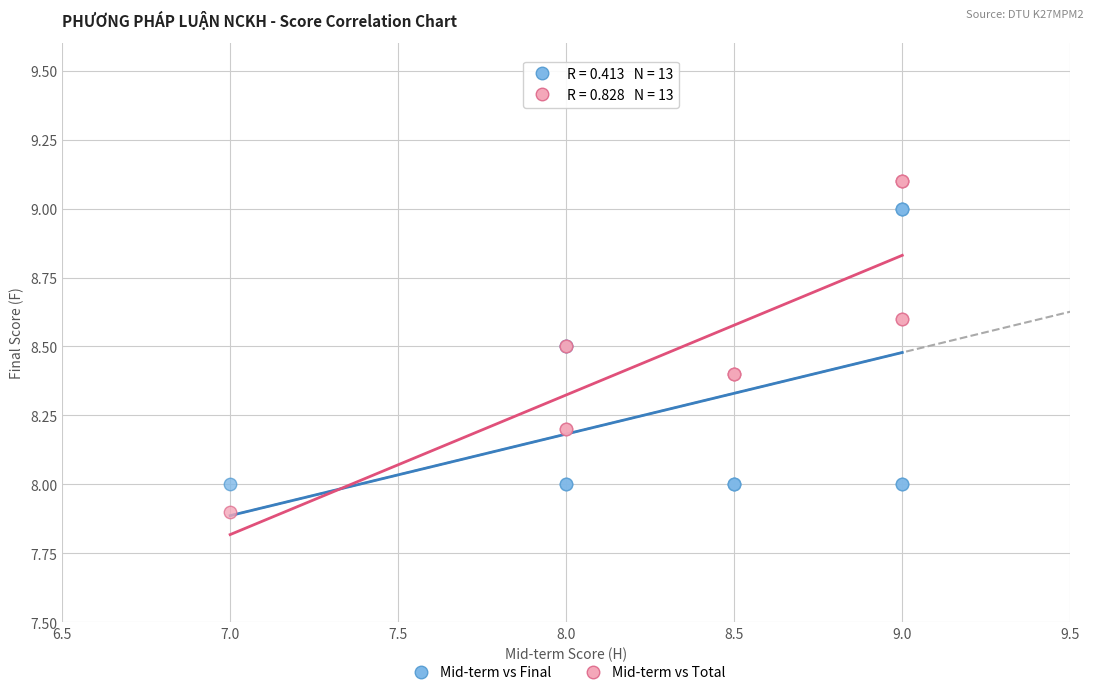

Which series has the widest spread of Y values?

Mid-term vs Total